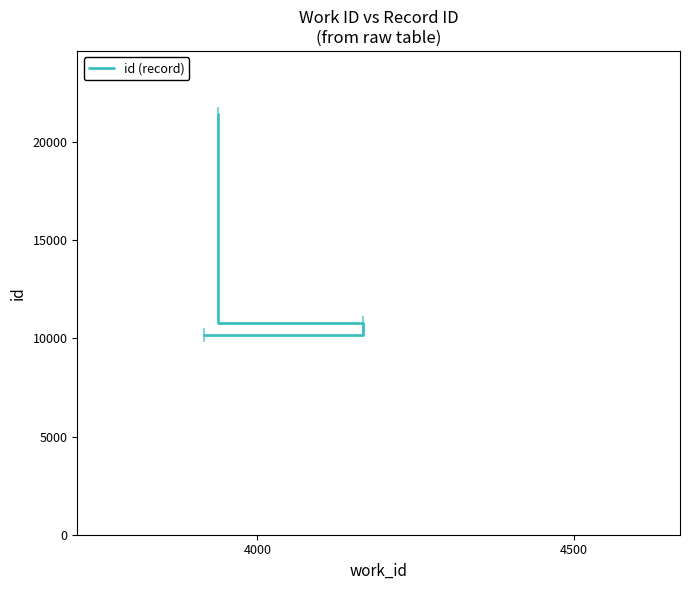

At which label is the value closest to 15797?

4000